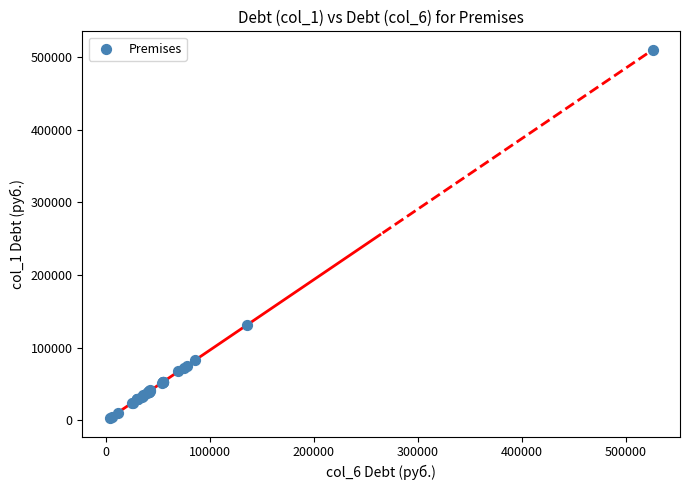

What Y value in the scatter plot is closest to 256516?

131408.2